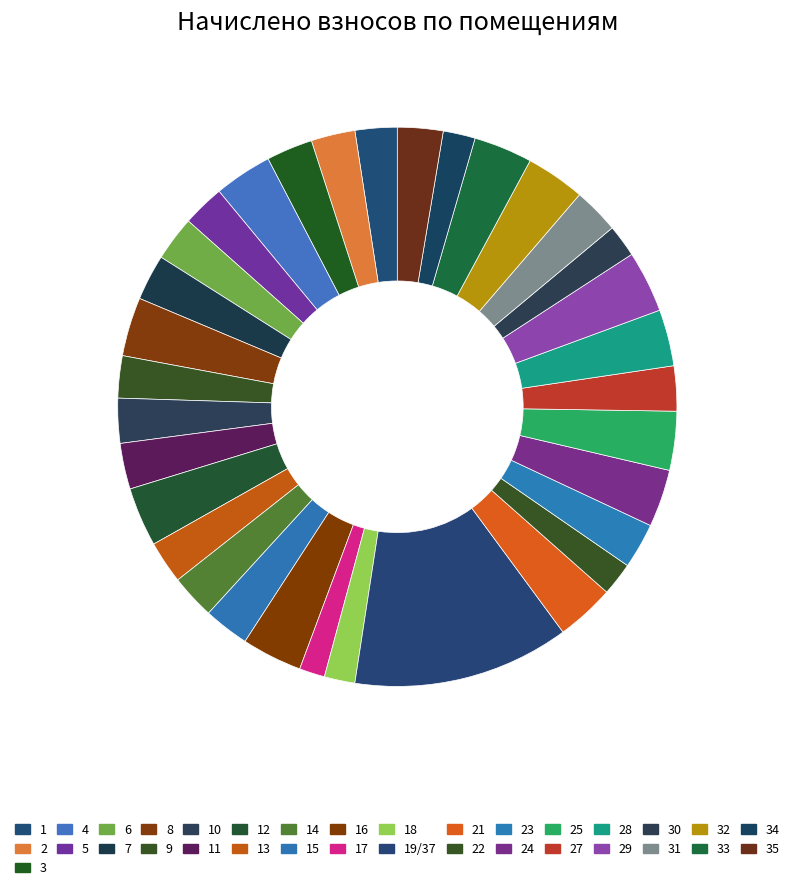

Count the number of slices in the pie.

33